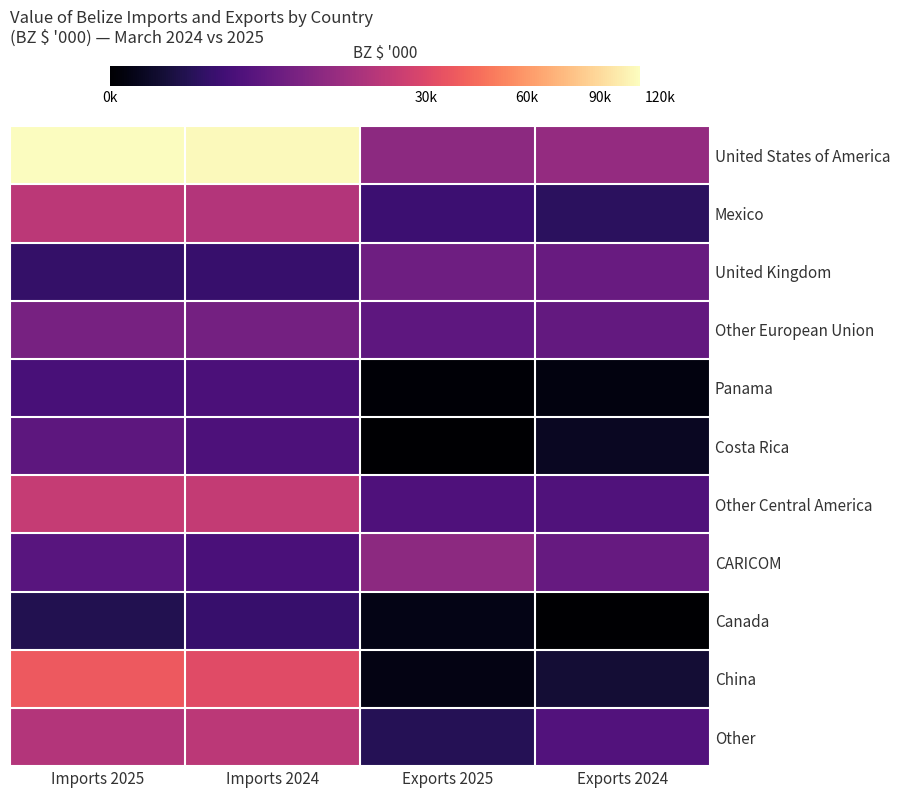

Between Exports 2024 and Imports 2024, which is larger?

Imports 2024